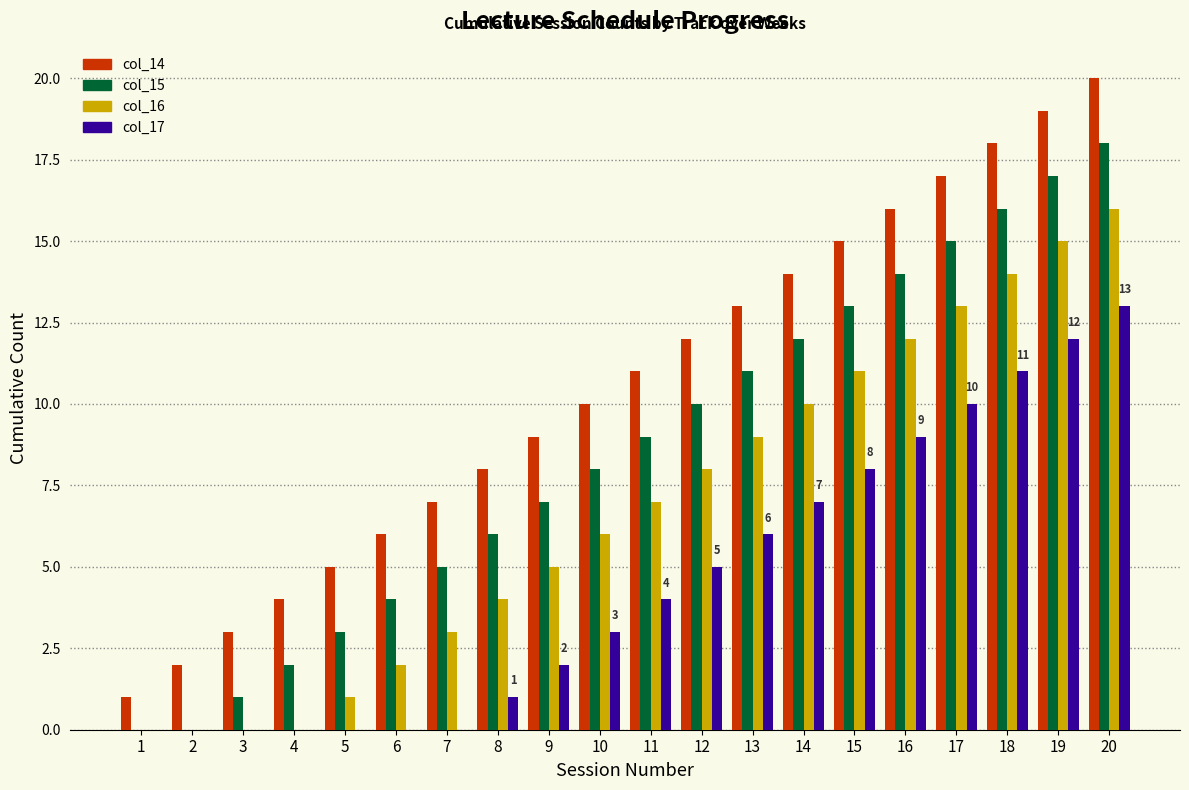

The value of col_16 at 14 is 7. True or false?

False